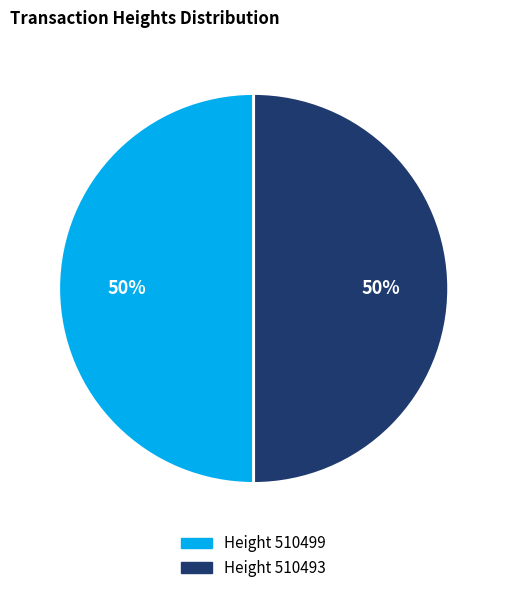

To the nearest percent, what is the average slice percentage?

50%